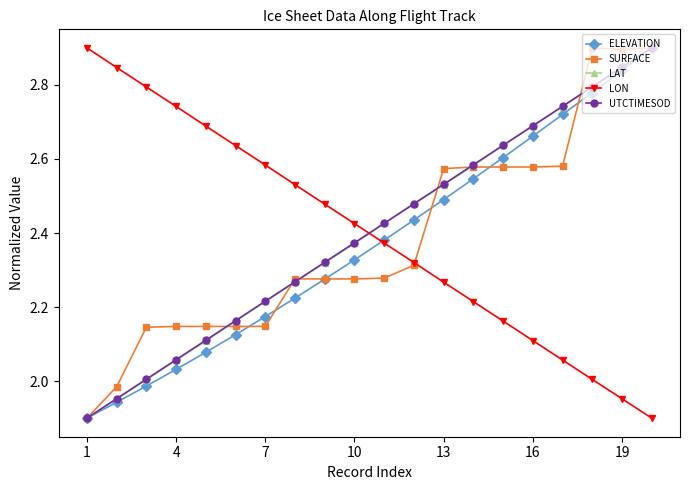

True or false: LON has more than 2 points higher than both neighbors.

False